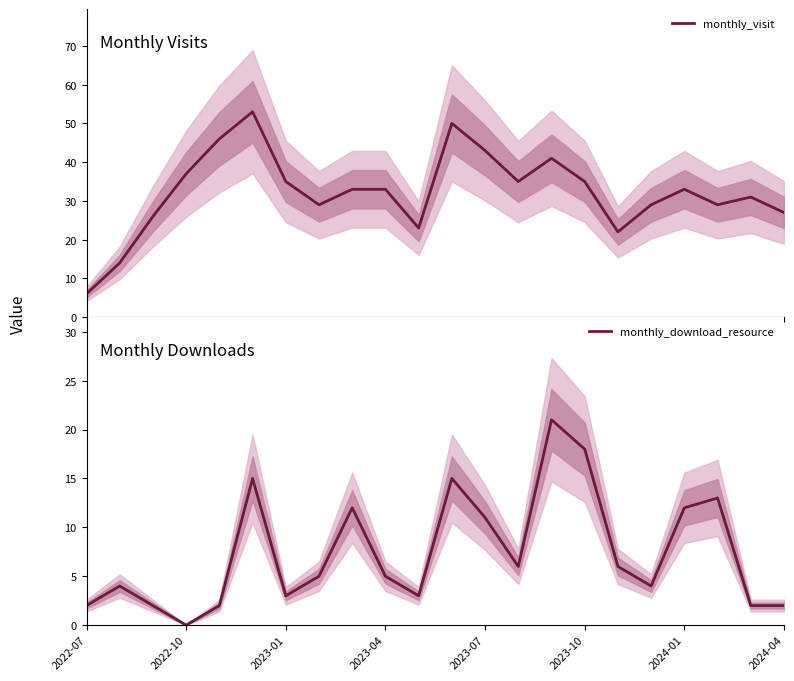

What is the lowest value of the monthly_visit series?

6